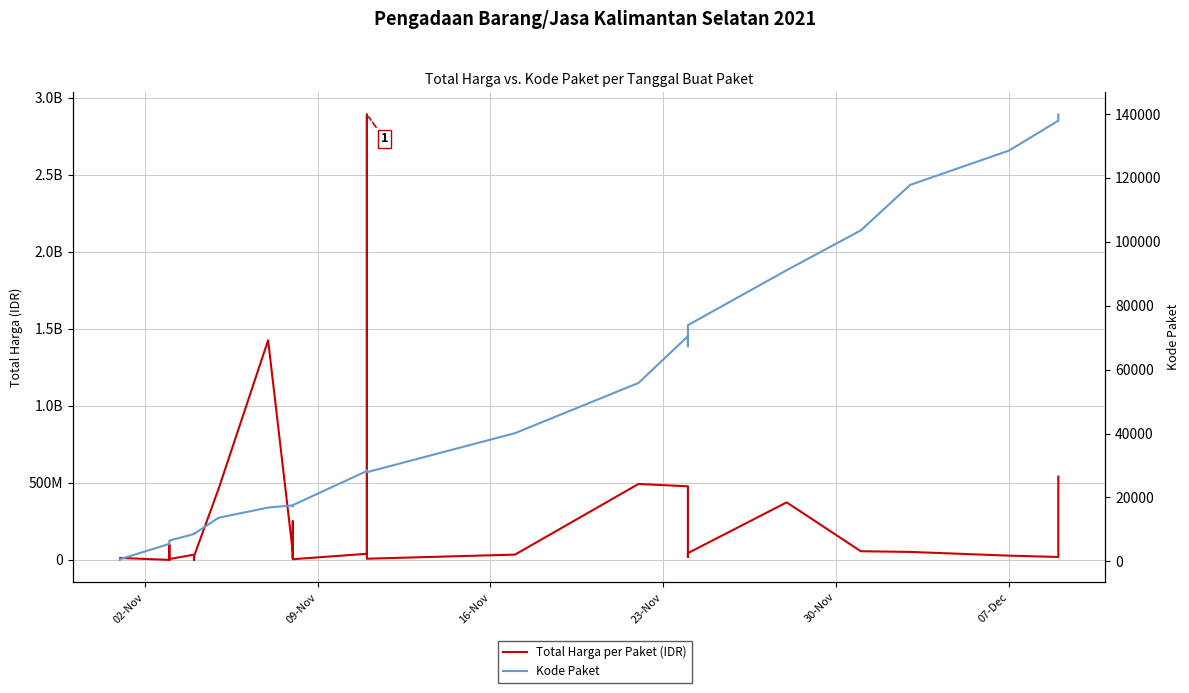

What is the maximum value shown in the chart?

2892122000